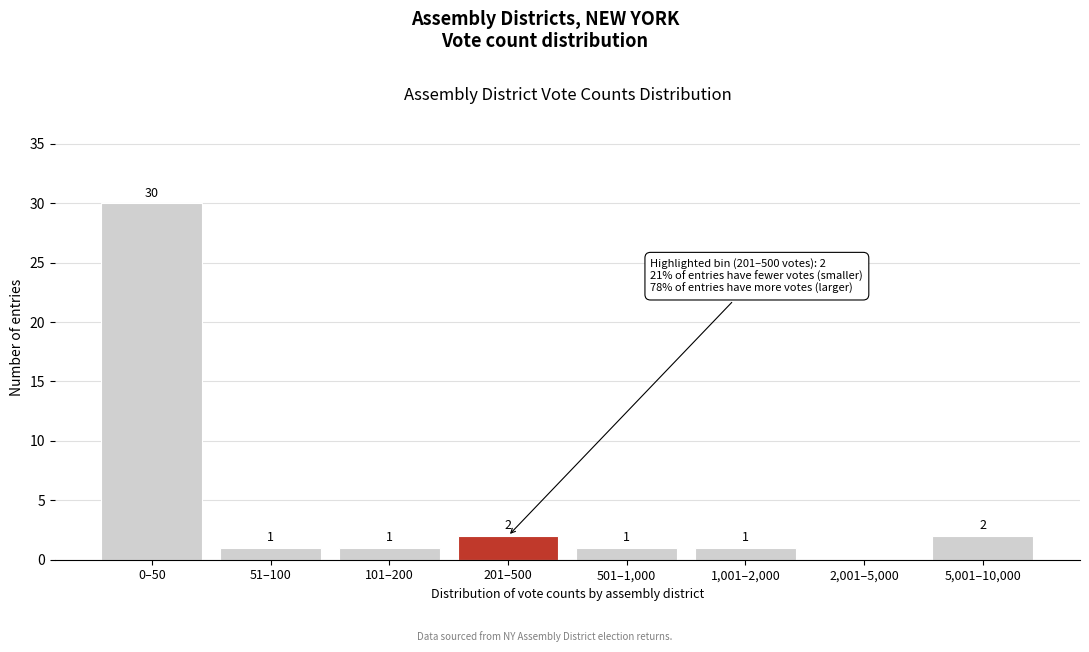

Reading left to right, transcribe all the data shown in this chart.

0–50=30	51–100=1	101–200=1	201–500=2	501–1,000=1	1,001–2,000=1	2,001–5,000=0	5,001–10,000=2